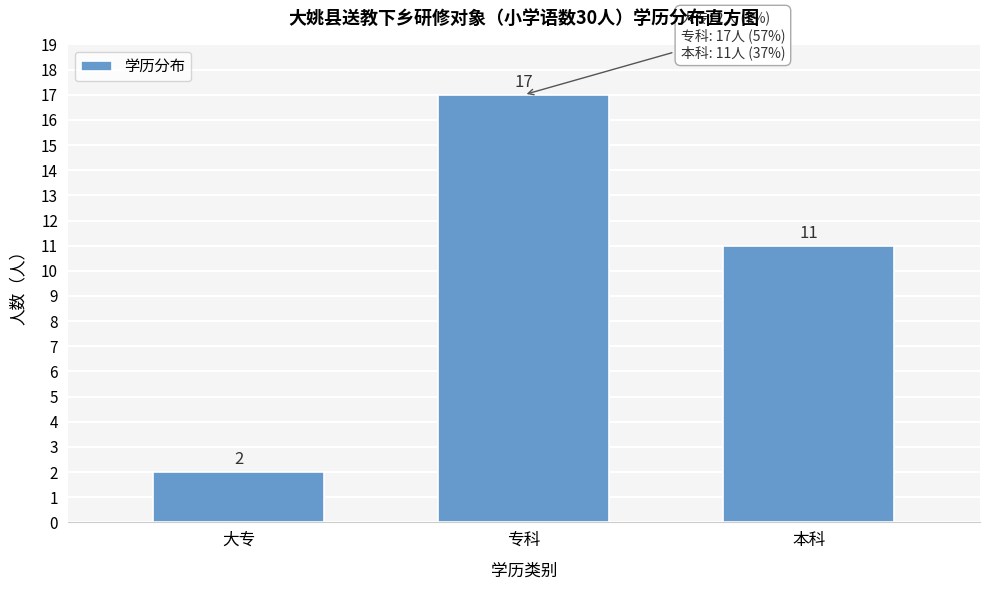

Reading left to right, transcribe all the data shown in this chart.

大专=2	专科=17	本科=11